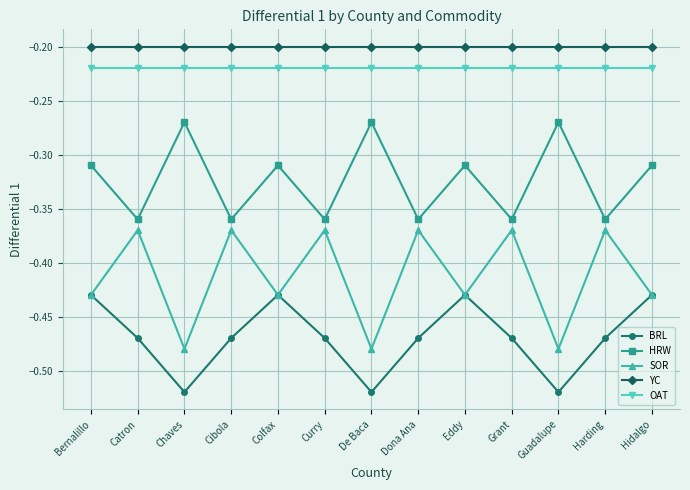

What is the sum of all YC values?

-2.6